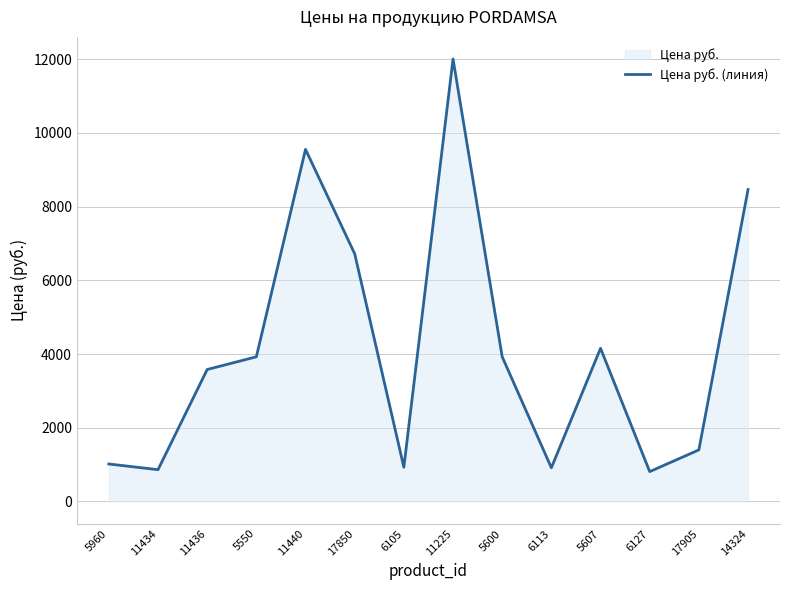

List the labels in order of value, smallest first.

6127, 11434, 6113, 6105, 5960, 17905, 11436, 5550, 5600, 5607, 17850, 14324, 11440, 11225